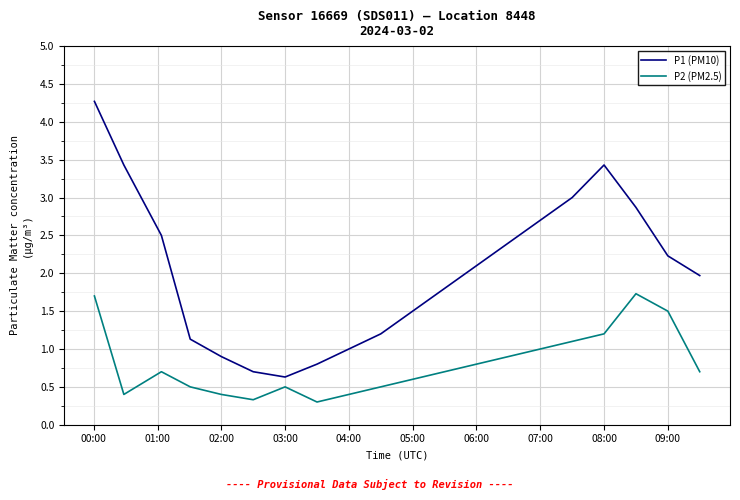

Rank the series by their average value, from lowest to highest.

P2 (PM2.5), P1 (PM10)